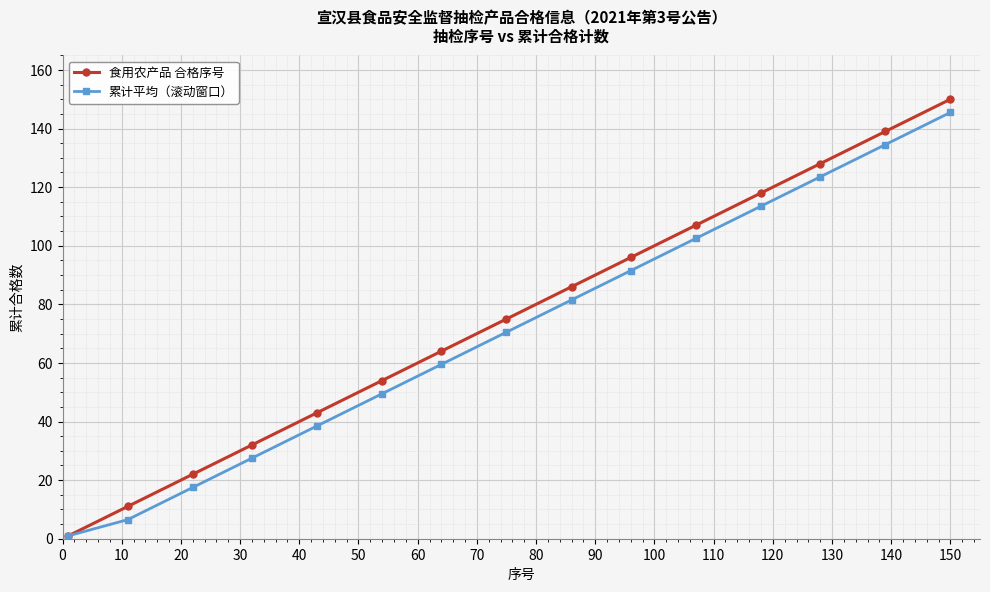

Does the chart have visible grid lines?

Yes